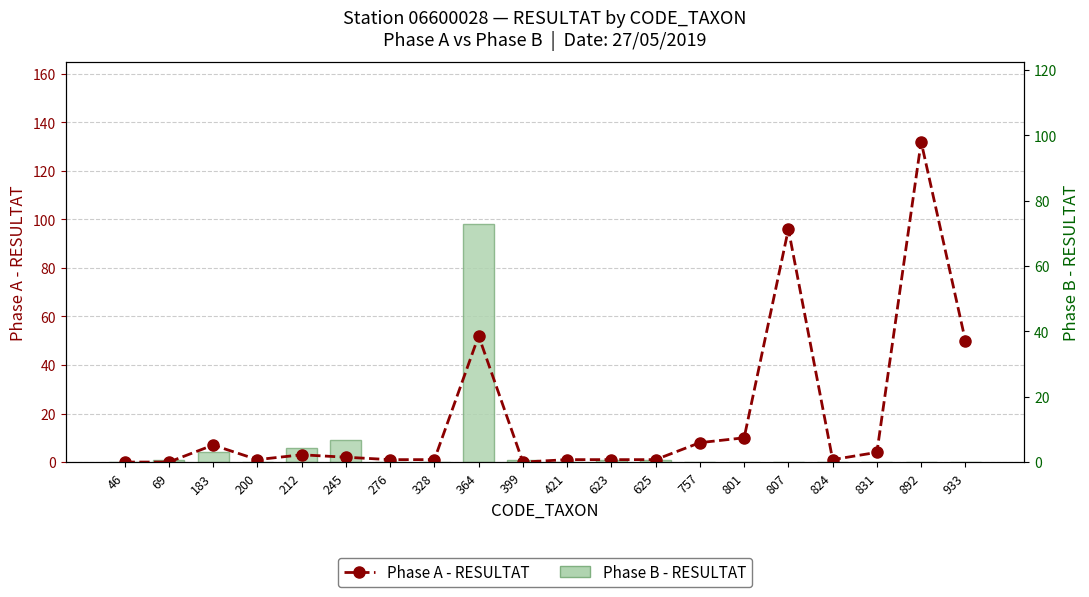

True or false: Phase A - RESULTAT has a value of 10 at 801.

True